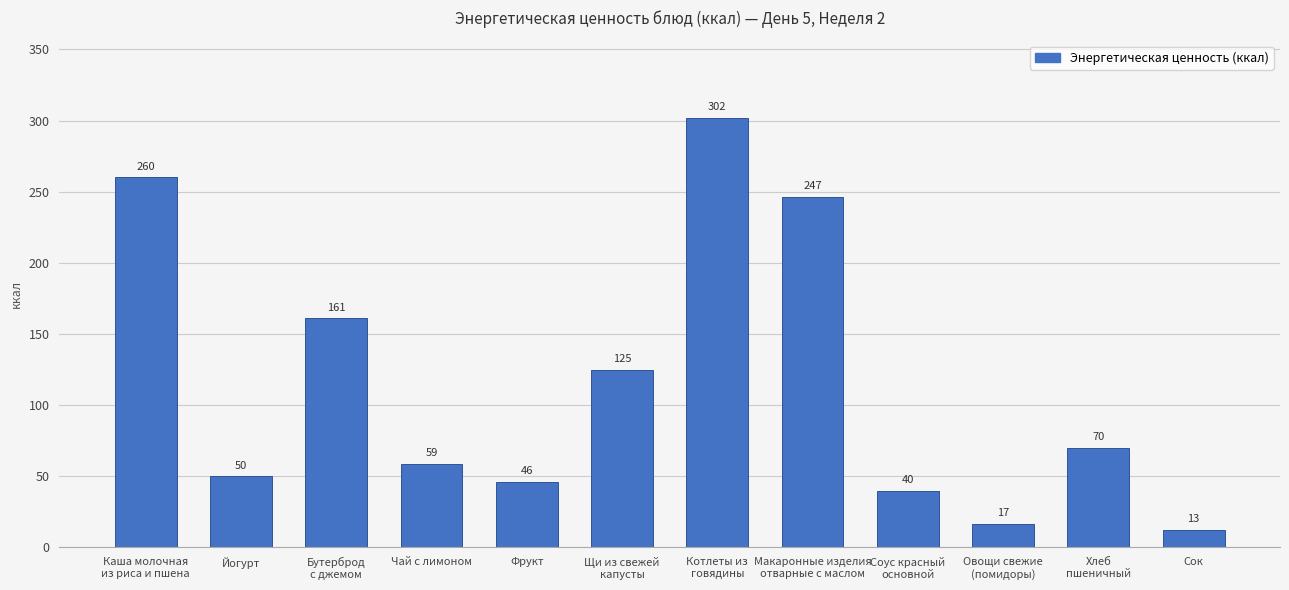

List the labels in order of value, smallest first.

Сок, Овощи свежие
(помидоры), Соус красный
основной, Фрукт, Йогурт, Чай с лимоном, Хлеб
пшеничный, Щи из свежей
капусты, Бутерброд
с джемом, Макаронные изделия
отварные с маслом, Каша молочная
из риса и пшена, Котлеты из
говядины